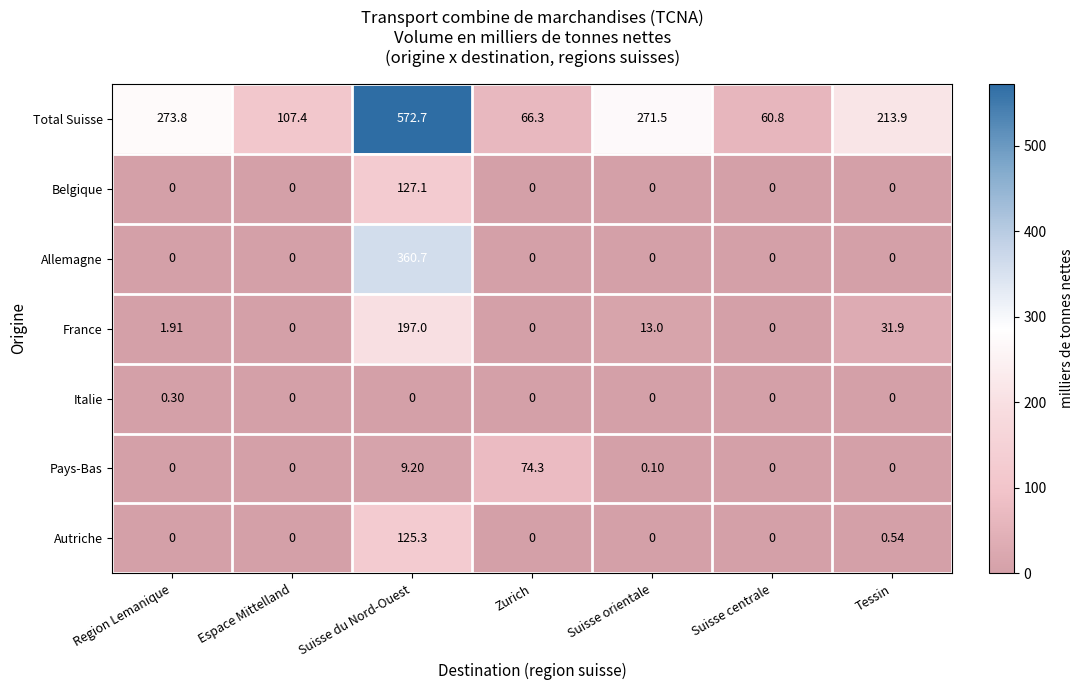

Which series has the largest range (max minus min)?

Total Suisse